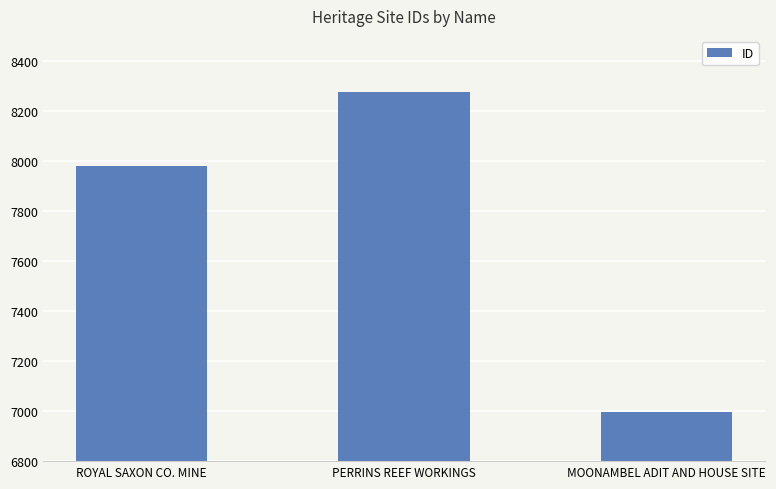

What is the approximate value at ROYAL SAXON CO. MINE, to the nearest 50?

8000